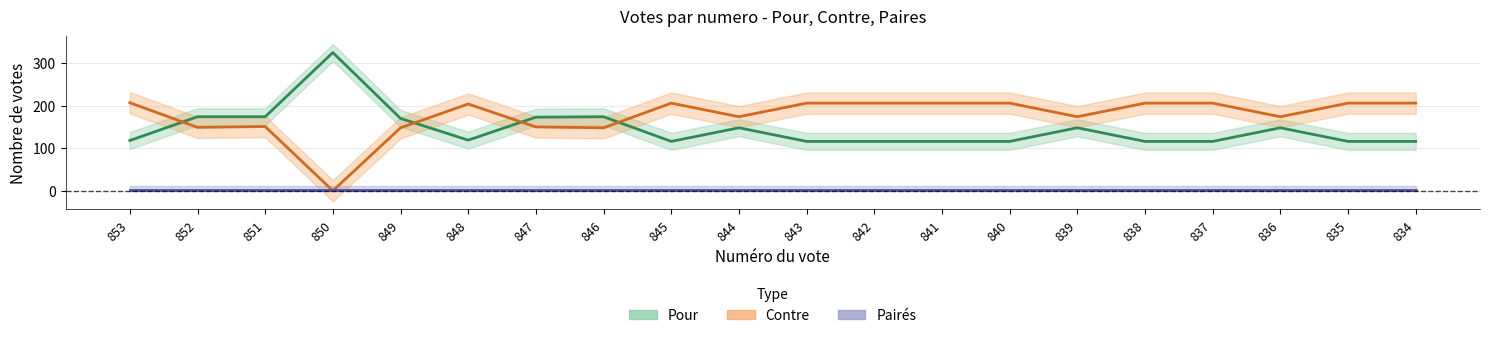

Between 845 and 851, which is larger?

851